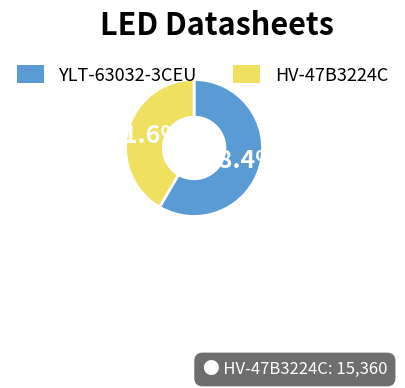

Count the number of slices in the pie.

2